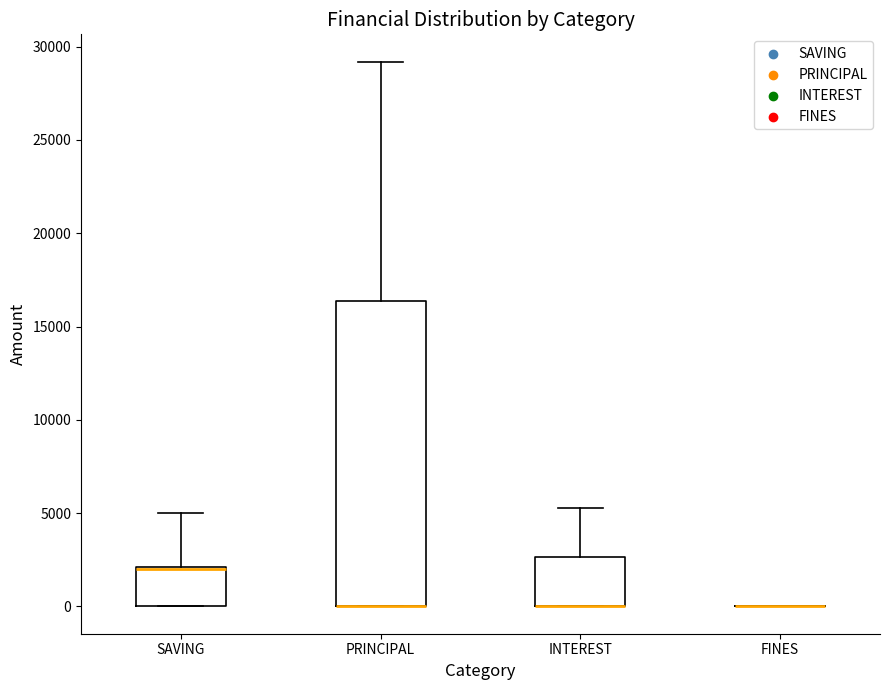

Reading left to right, transcribe this box plot: for each box, give where its median line is, the range the box spans, and where its two whiskers end, as read against the y-axis. The values are not printed on the chart, so give them approximately, as read against the axis.

SAVING: median 2000 (drawn on the box's upper edge), box 0 to 2000, whiskers 0 to 5000
PRINCIPAL: median 0 (drawn on the box's lower edge), box 0 to 16500, whiskers 0 to 29000
INTEREST: median 0 (drawn on the box's lower edge), box 0 to 2500, whiskers 0 to 5500
FINES: box collapsed to a line at 0, whiskers 0 to 0